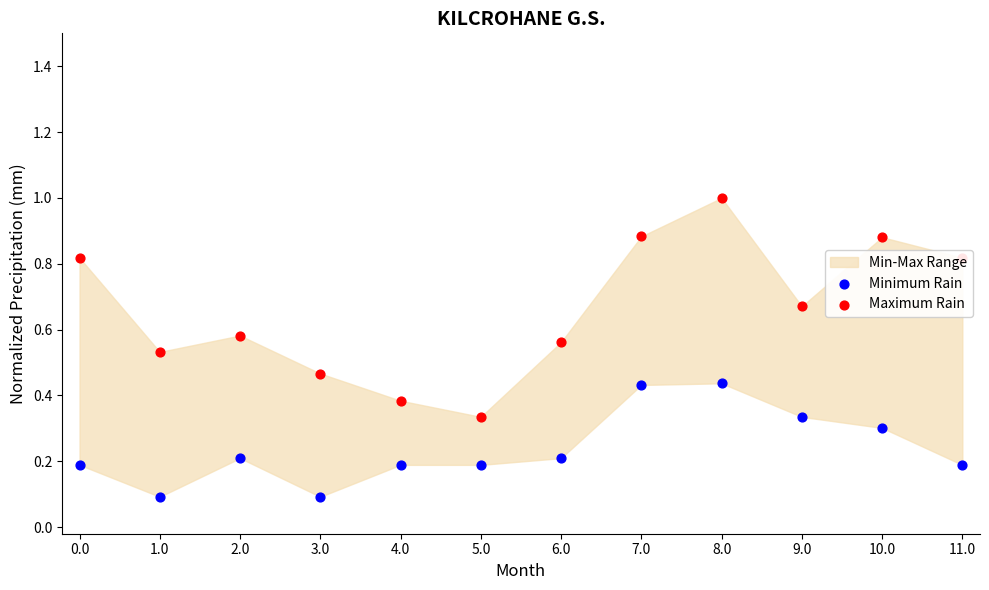

Which series contains the highest Y value?

Maximum Rain